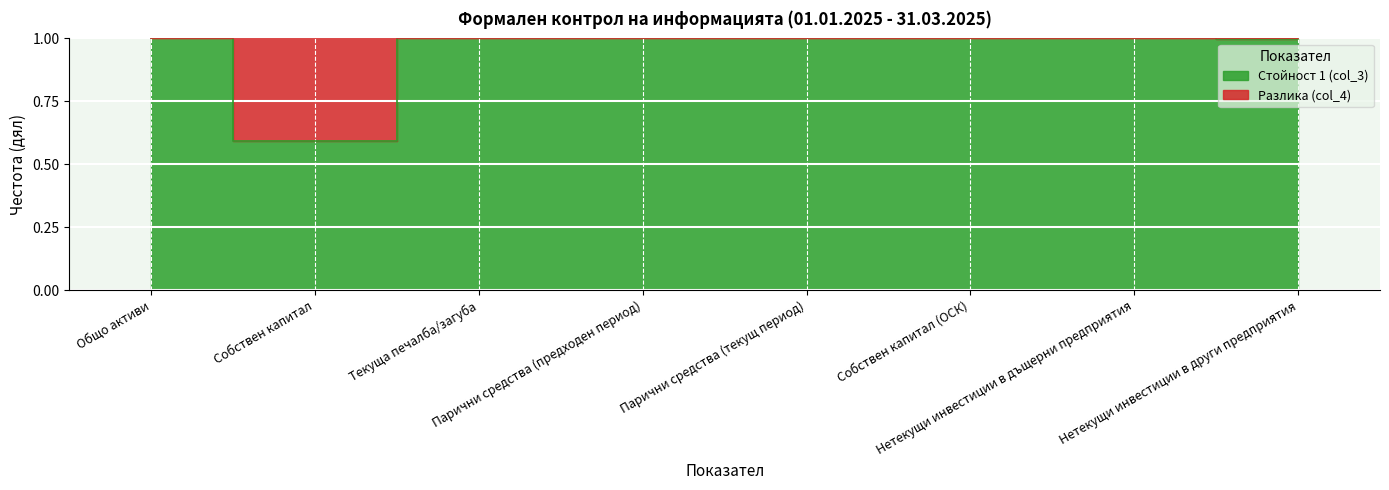

The chart shows a value of 0.6 at Парични средства (предходен период). True or false?

False